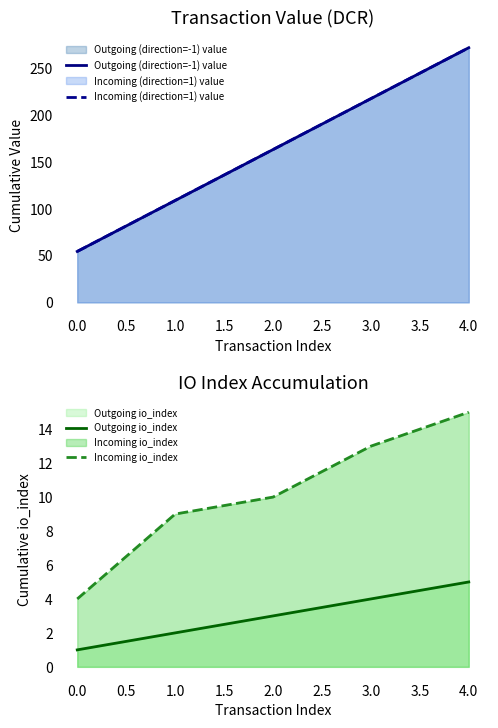

What is the difference between the second highest and minimum values in the Outgoing (direction=-1) value series?

163.2